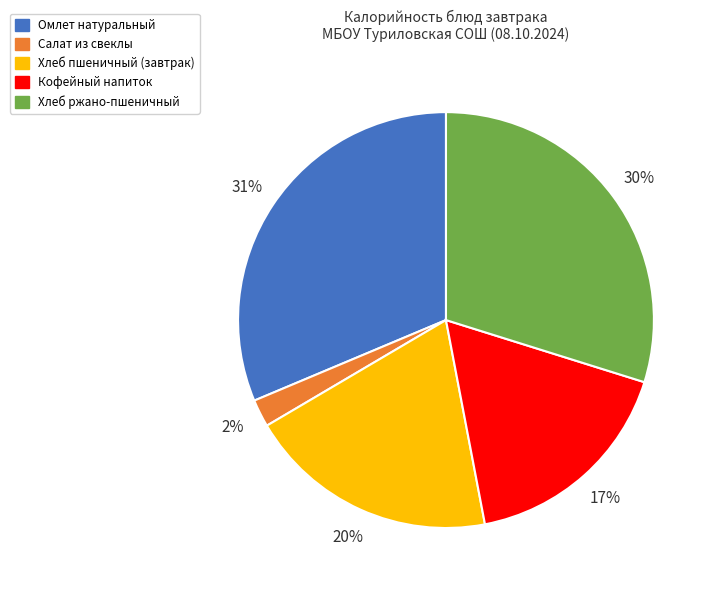

The Хлеб пшеничный (завтрак) slice represents 20% of the pie. True or false?

True